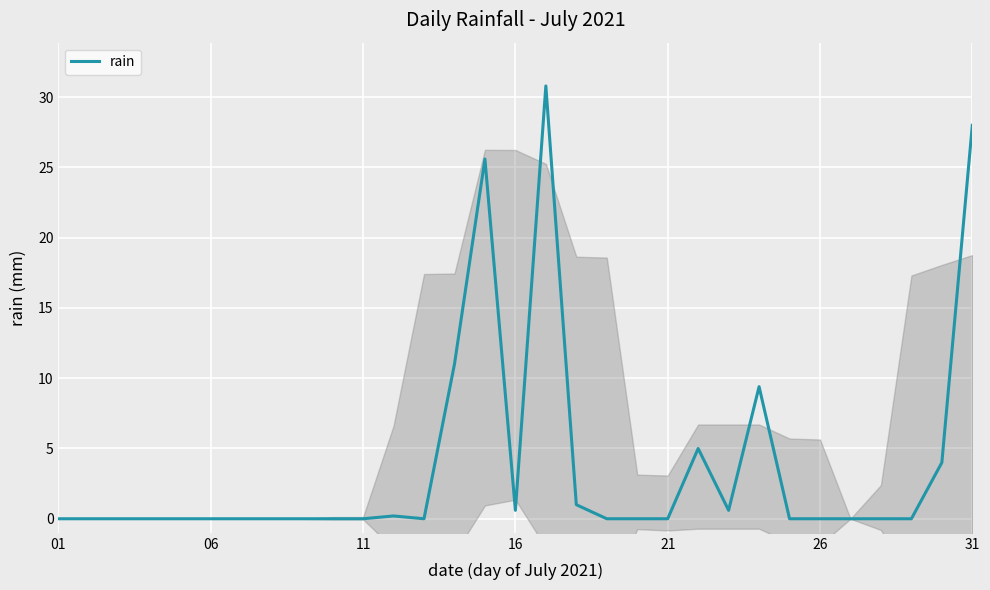

Is it true that rain equals 0.6 at 16?

True